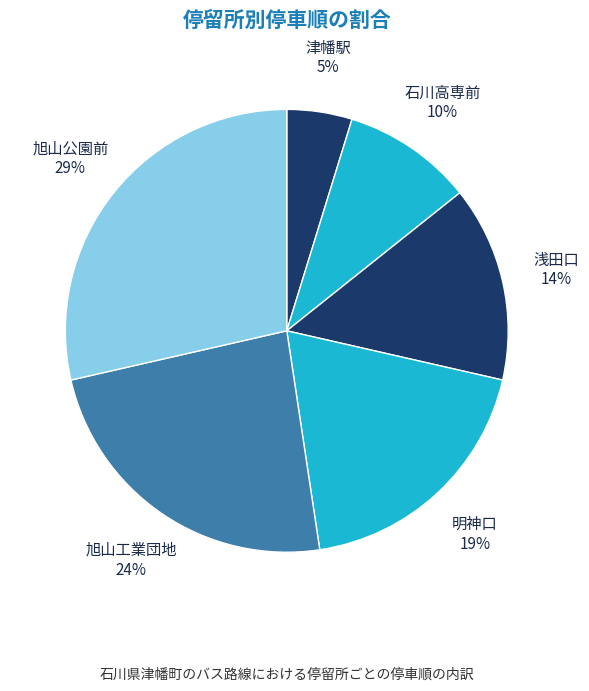

Combined, do 明神口 and 津幡駅 account for over 50%?

No